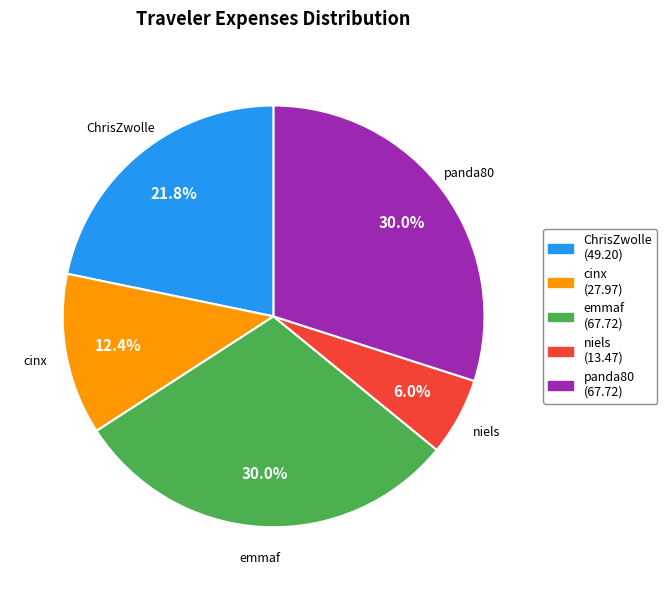

What is the smallest slice in the pie chart?

niels